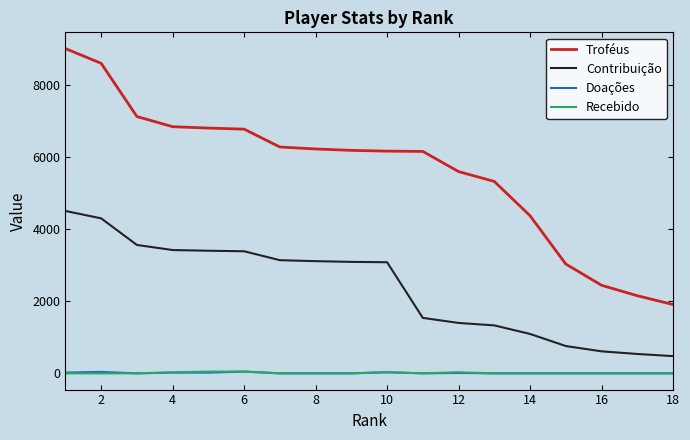

Which series has the widest spread of values?

Troféus